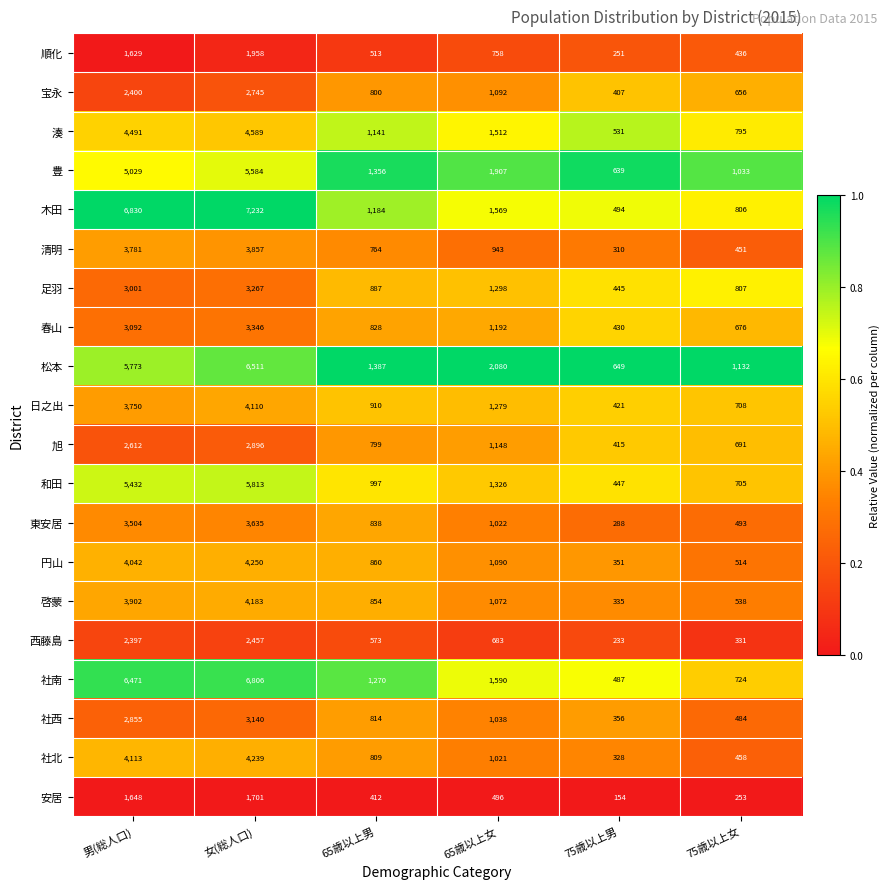

At which category is the sum across all series the highest?

女(総人口)